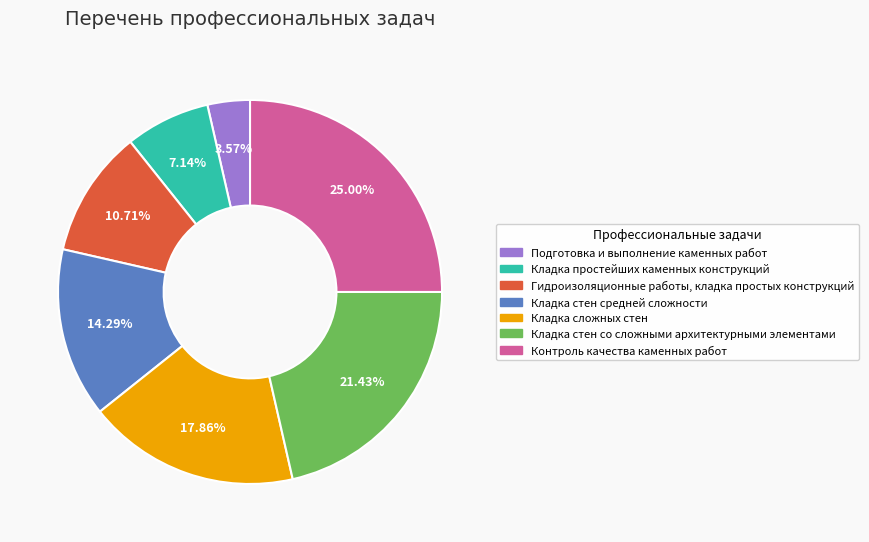

What is the largest slice in the pie chart?

Контроль качества каменных работ